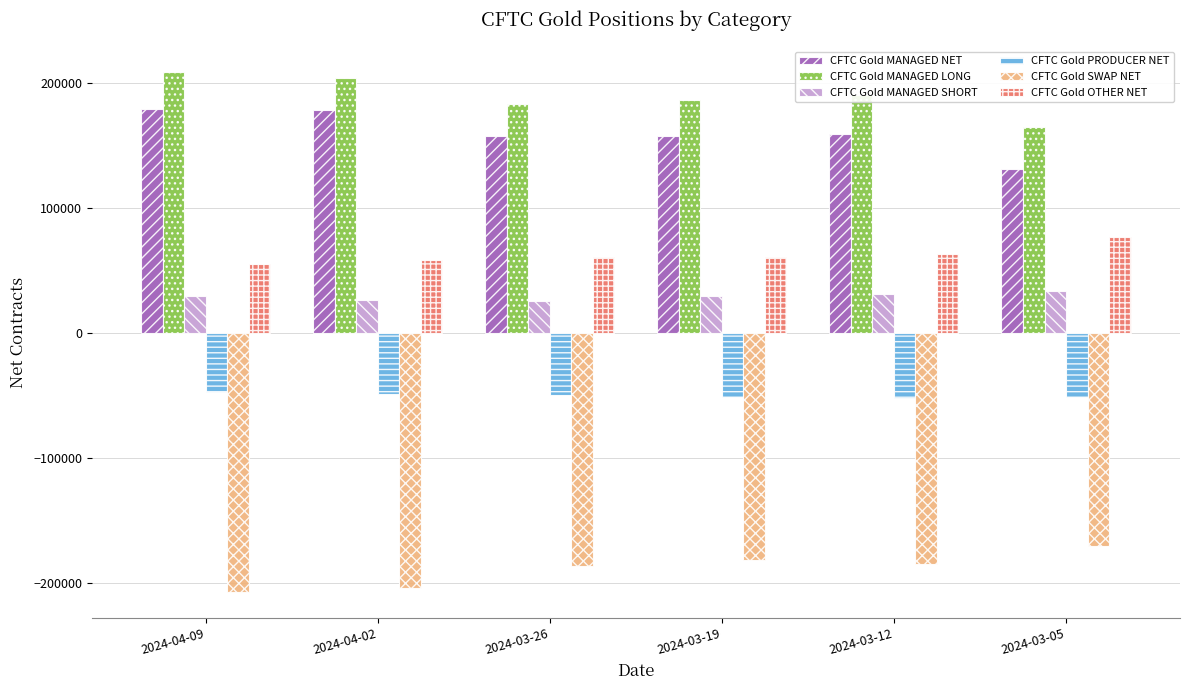

What is the label of the 4th bar from the left?

2024-03-19